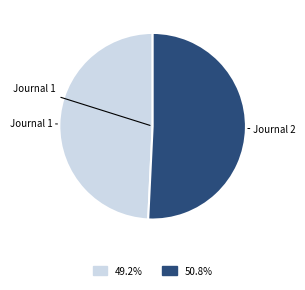

Is there any slice that represents more than half of the pie?

Yes